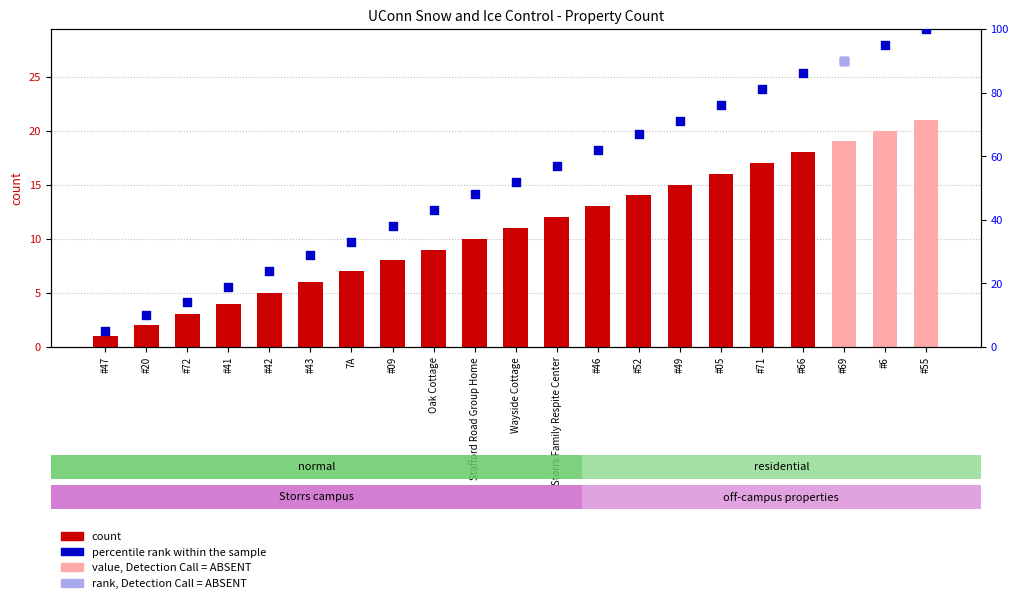

Is the value of percentile rank within the sample at #69 greater than the value of count at #55?

Yes